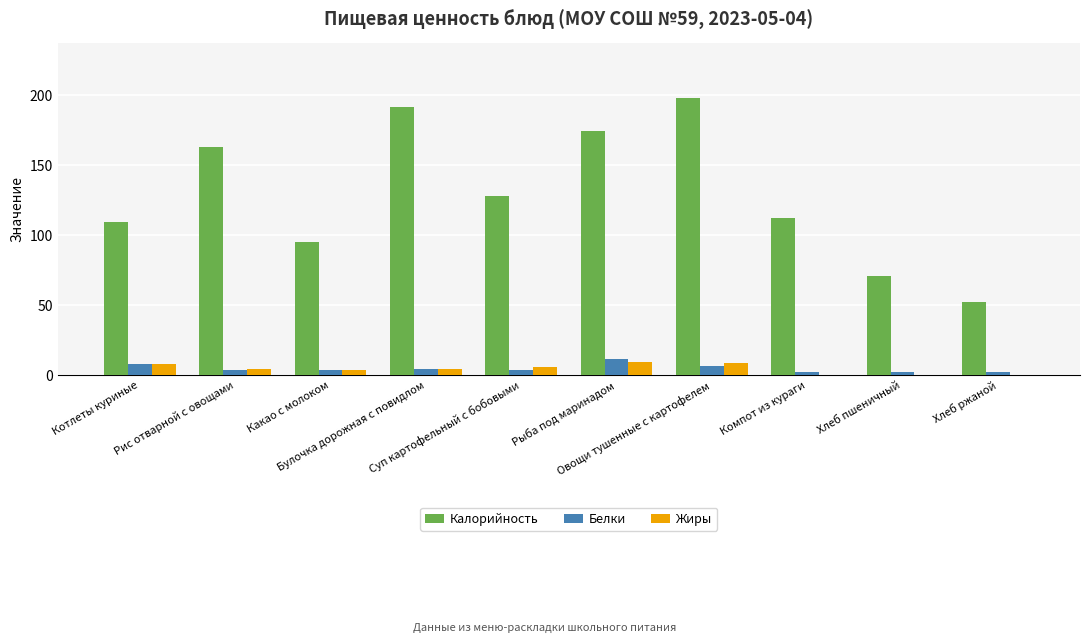

What is the highest value of the Калорийность series?

198.1